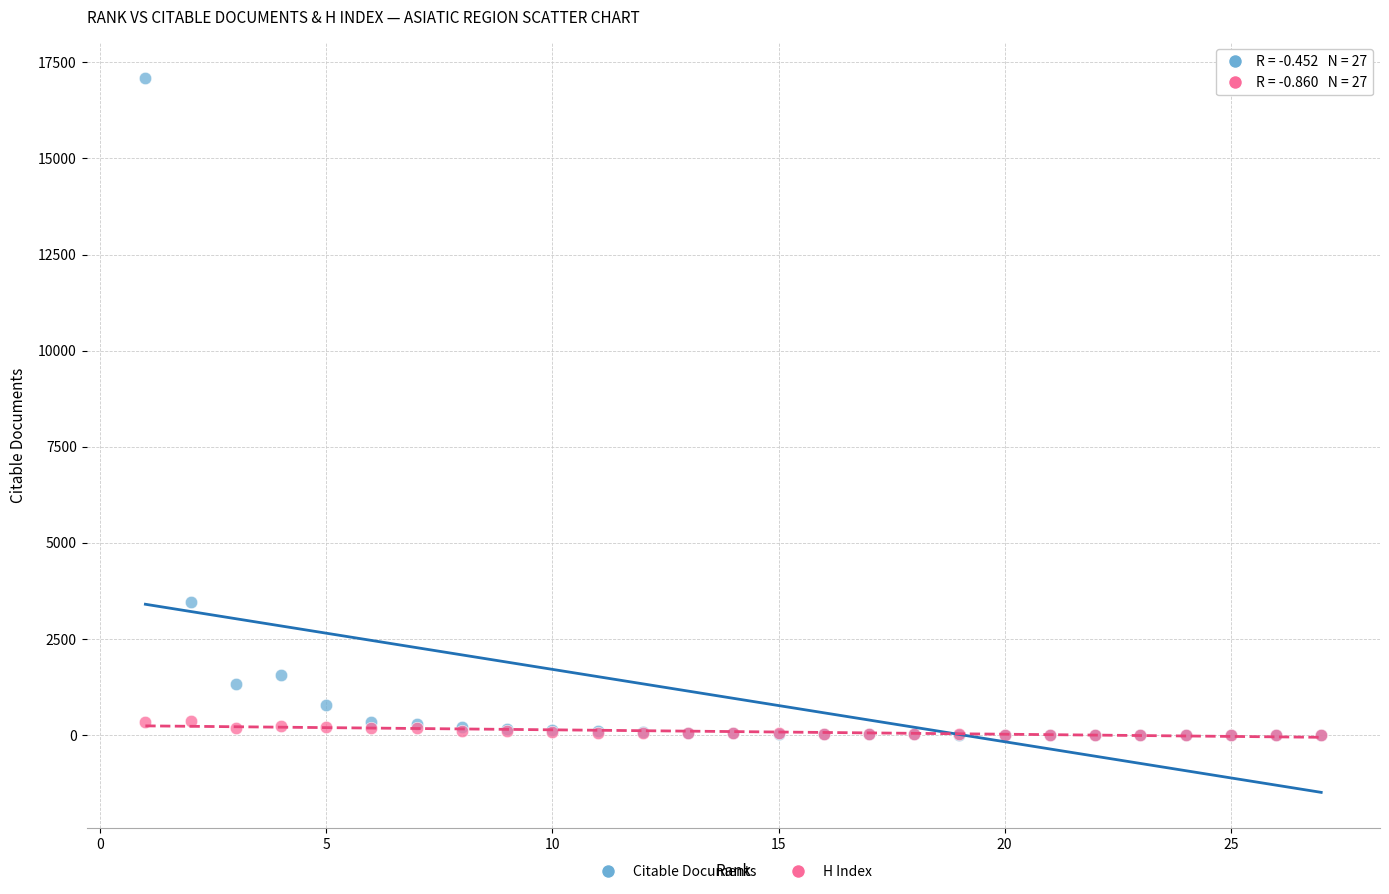

In the Citable Documents series, what Y value is closest to 8545?

3473